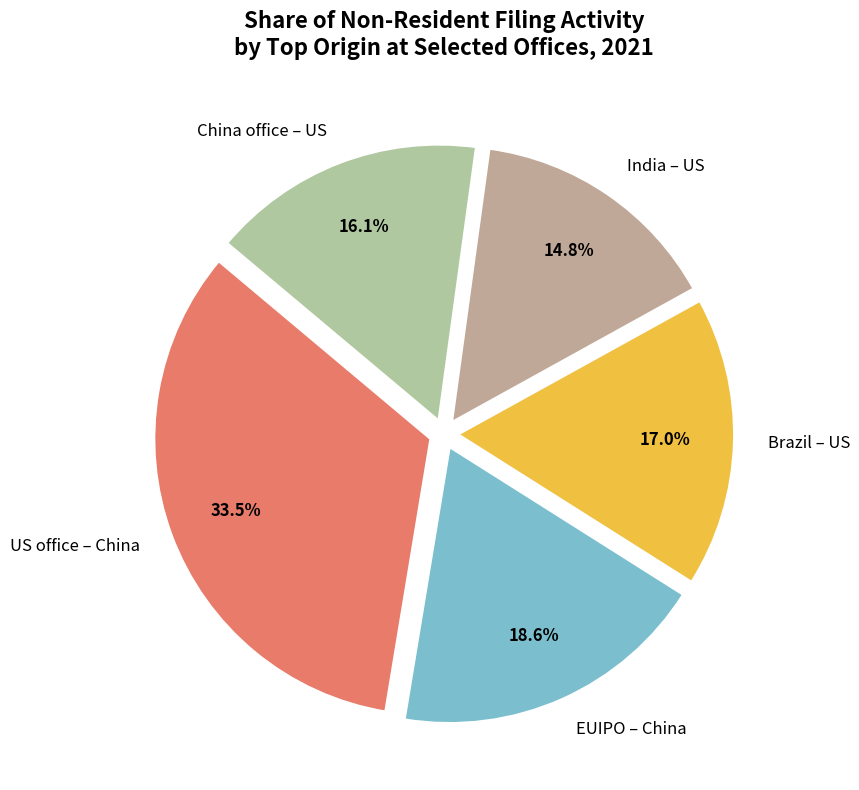

To the nearest percent, what is the average slice percentage?

20%